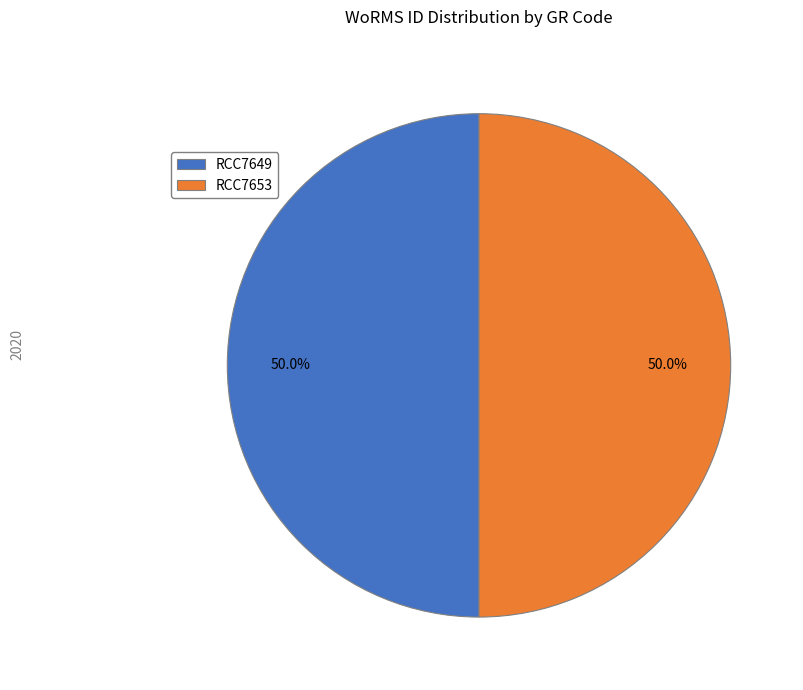

Combined, do RCC7653 and RCC7649 account for over 50%?

Yes